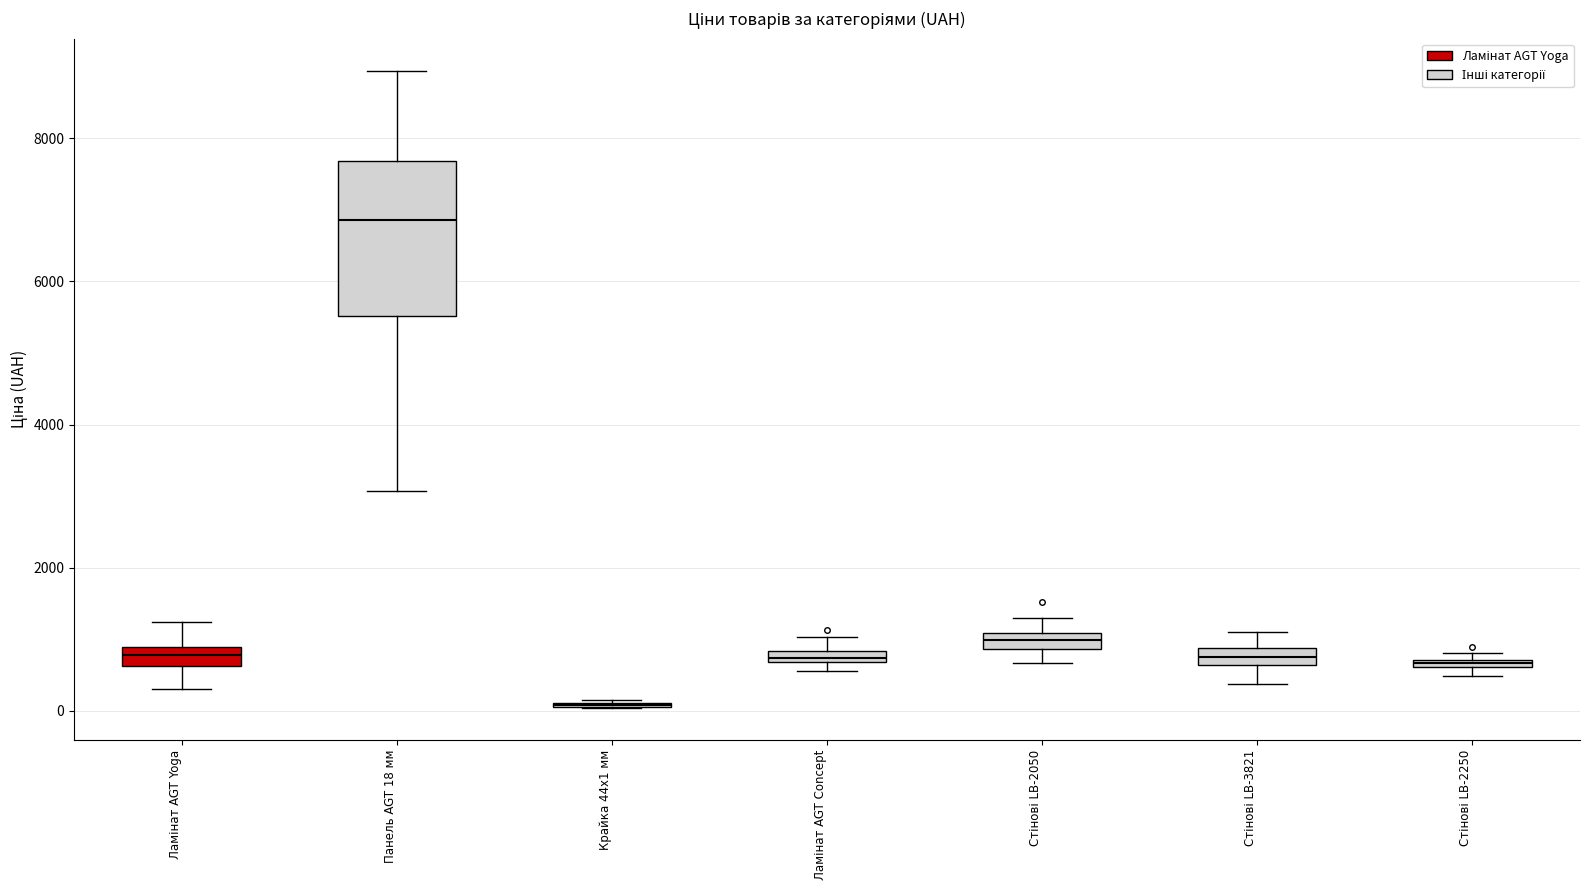

Which box is the tallest, from its lower edge to its upper edge?

Панель AGT 18 мм